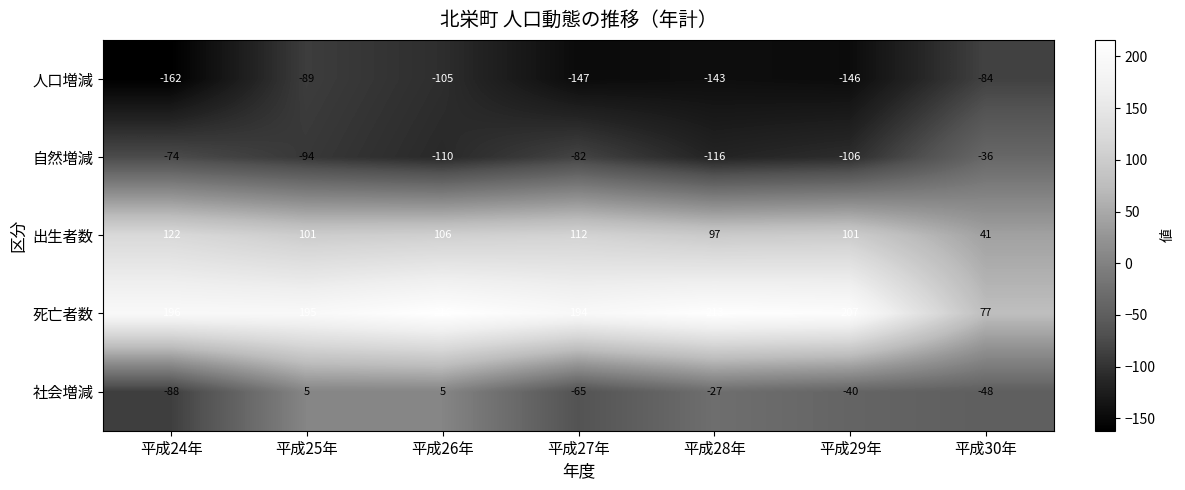

At which label is 出生者数 closest to 81?

平成28年